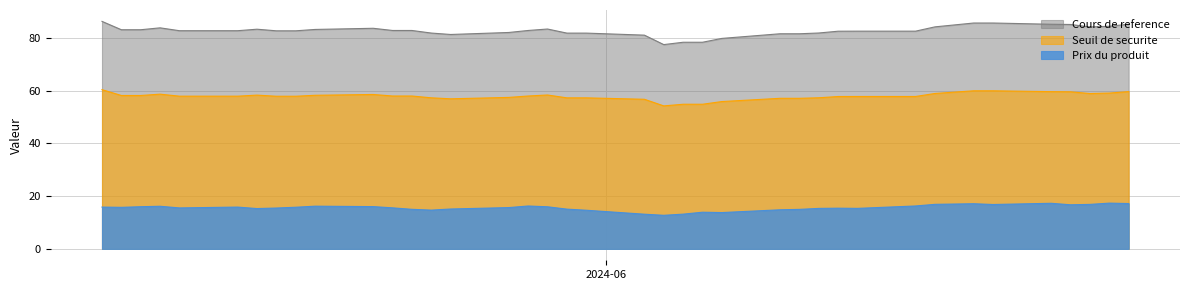

Which series has the largest range (max minus min)?

Cours de reference